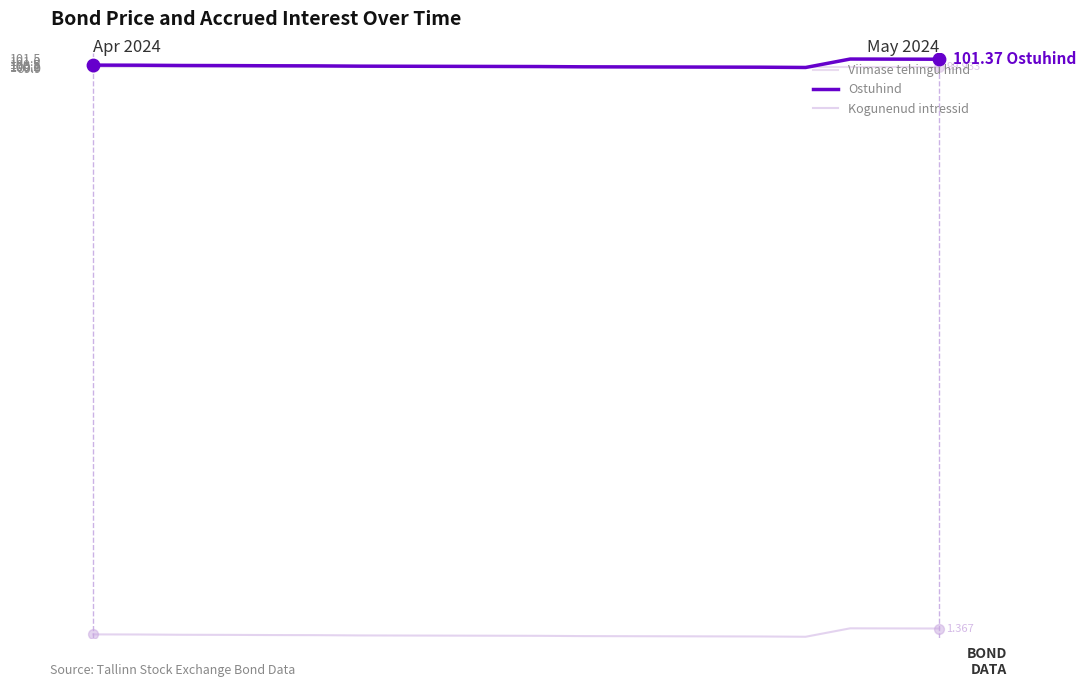

At how many categories does at least one series exceed 91?

20